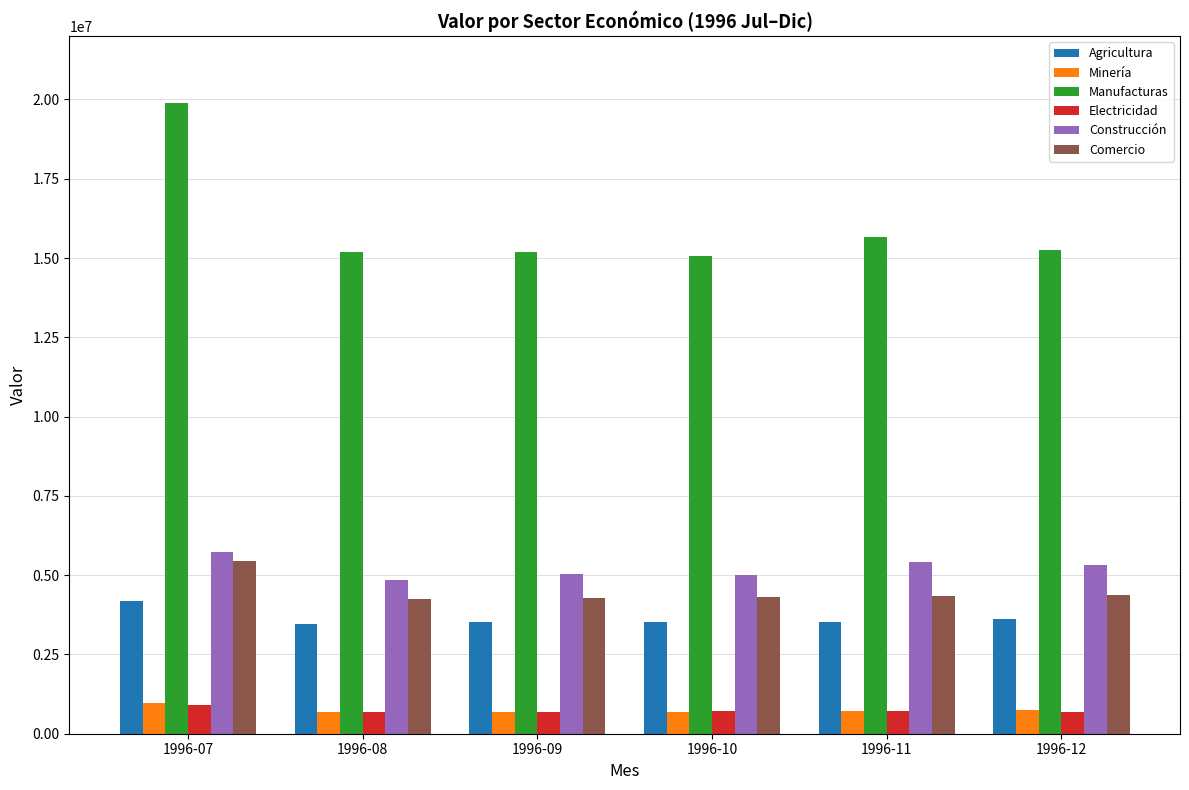

The Construcción series shows 3921671.8 at 1996-07. True or false?

False